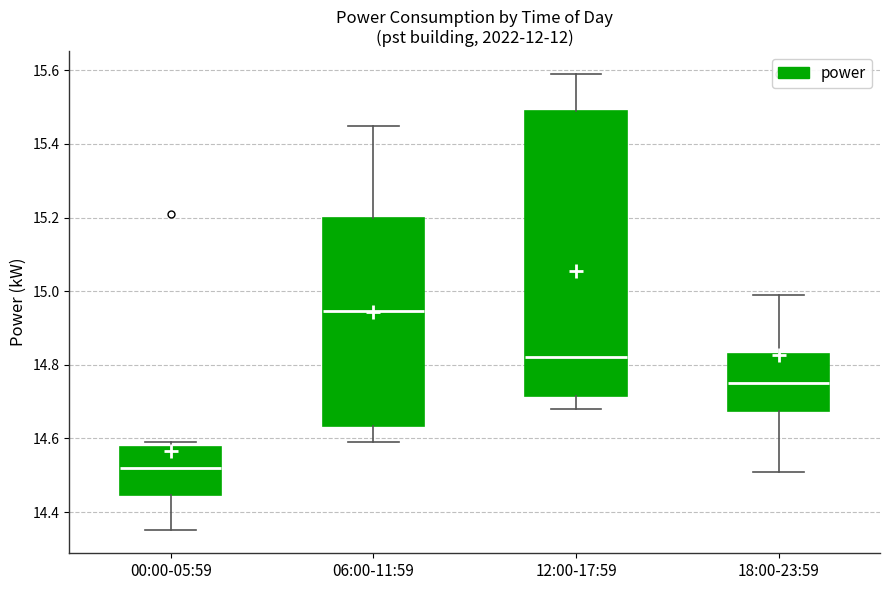

Comparing the boxes themselves (not the whiskers), which one is the tallest?

12:00-17:59